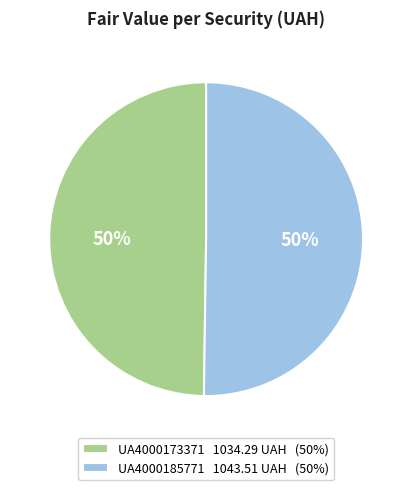

What is the ratio of the value at UA4000173371 1034.29 UAH (50%) to the value at UA4000185771 1043.51 UAH (50%)?

1.0